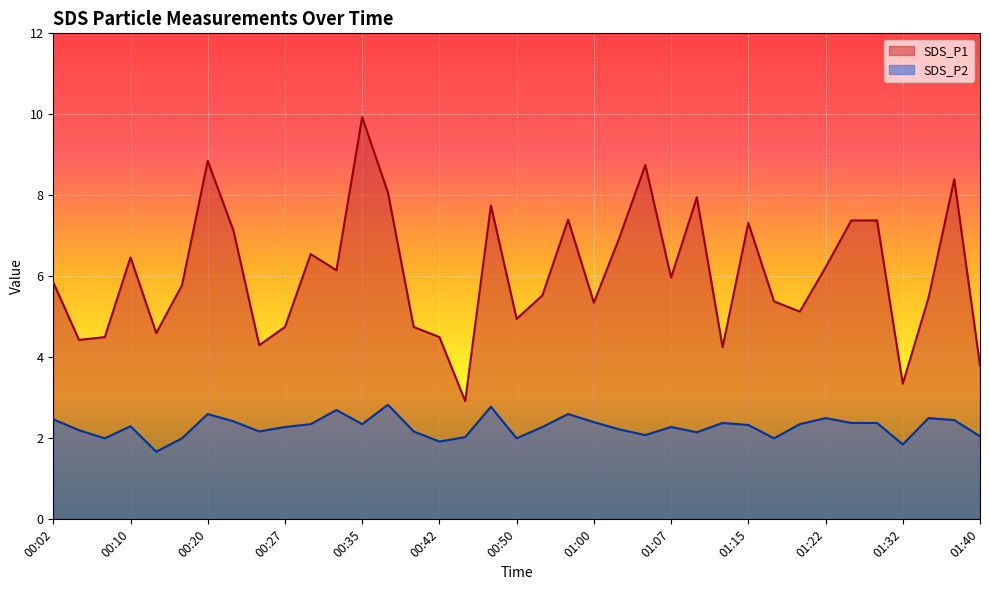

What is the value of the SDS_P1 point at the 10th from the left?

4.8